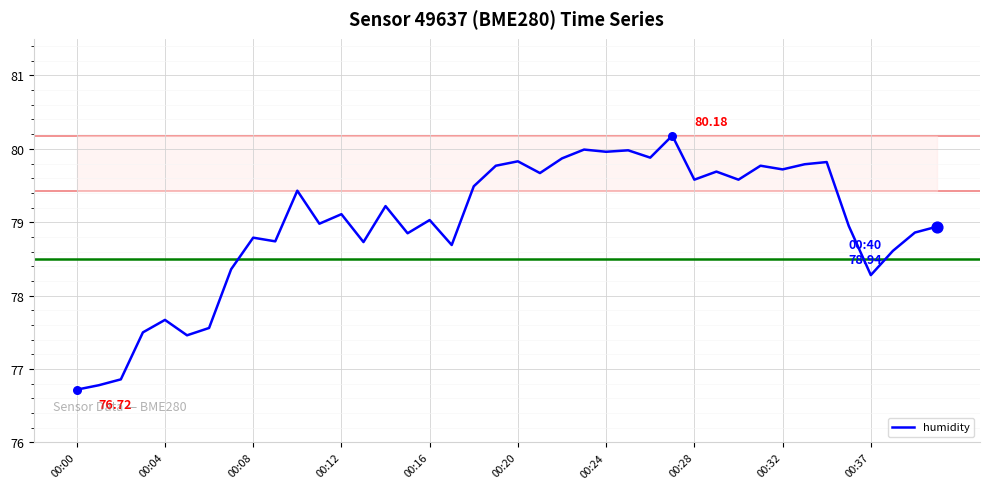

What is the difference between the maximum and minimum values?

3.5